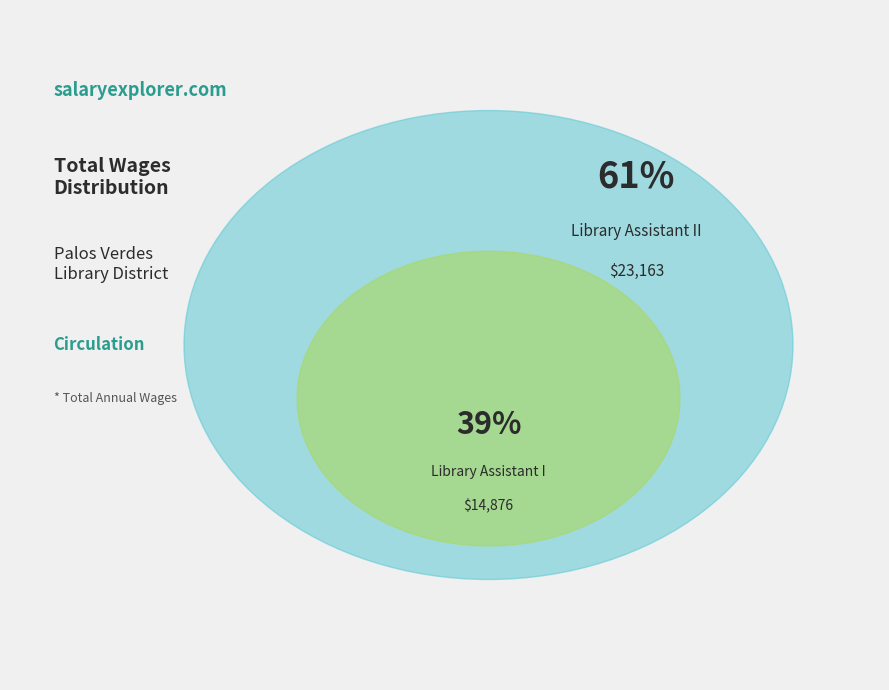

Is it true that Library Assistant II is 61% of the pie?

True